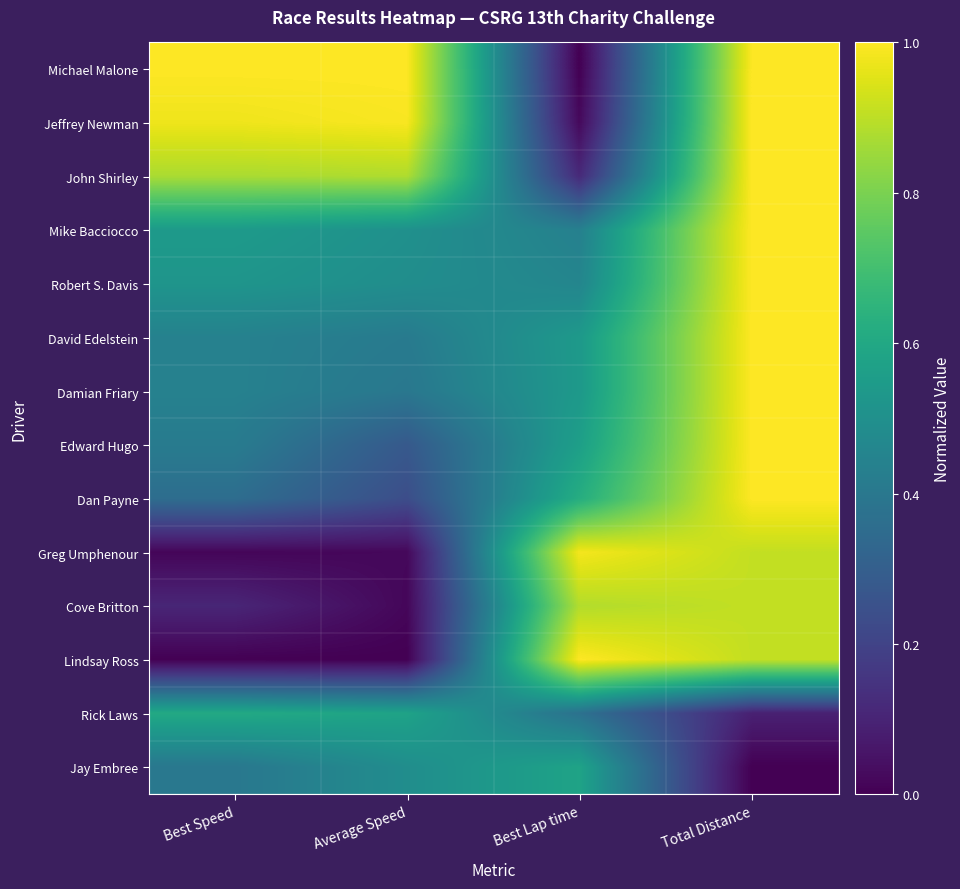

Reading right to left, list all the values displayed in this chart.

Michael Malone: Total Distance=1.0	Best Lap time=0.0	Average Speed=1.0	Best Speed=1.0
Jeffrey Newman: Total Distance=1.0	Best Lap time=0.0	Average Speed=1.0	Best Speed=1.0
John Shirley: Total Distance=1.0	Best Lap time=0.1	Average Speed=0.9	Best Speed=0.9
Mike Bacciocco: Total Distance=1.0	Best Lap time=0.4	Average Speed=0.5	Best Speed=0.5
Robert S. Davis: Total Distance=1.0	Best Lap time=0.5	Average Speed=0.5	Best Speed=0.5
David Edelstein: Total Distance=1.0	Best Lap time=0.5	Average Speed=0.4	Best Speed=0.4
Damian Friary: Total Distance=1.0	Best Lap time=0.5	Average Speed=0.4	Best Speed=0.4
Edward Hugo: Total Distance=1.0	Best Lap time=0.6	Average Speed=0.3	Best Speed=0.4
Dan Payne: Total Distance=1.0	Best Lap time=0.6	Average Speed=0.2	Best Speed=0.4
Greg Umphenour: Total Distance=0.9	Best Lap time=1.0	Average Speed=0.0	Best Speed=0.0
Cove Britton: Total Distance=0.9	Best Lap time=0.9	Average Speed=0.0	Best Speed=0.1
Lindsay Ross: Total Distance=0.9	Best Lap time=1.0	Average Speed=0.0	Best Speed=0.0
Rick Laws: Total Distance=0.1	Best Lap time=0.4	Average Speed=0.6	Best Speed=0.6
Jay Embree: Total Distance=0.0	Best Lap time=0.6	Average Speed=0.5	Best Speed=0.4